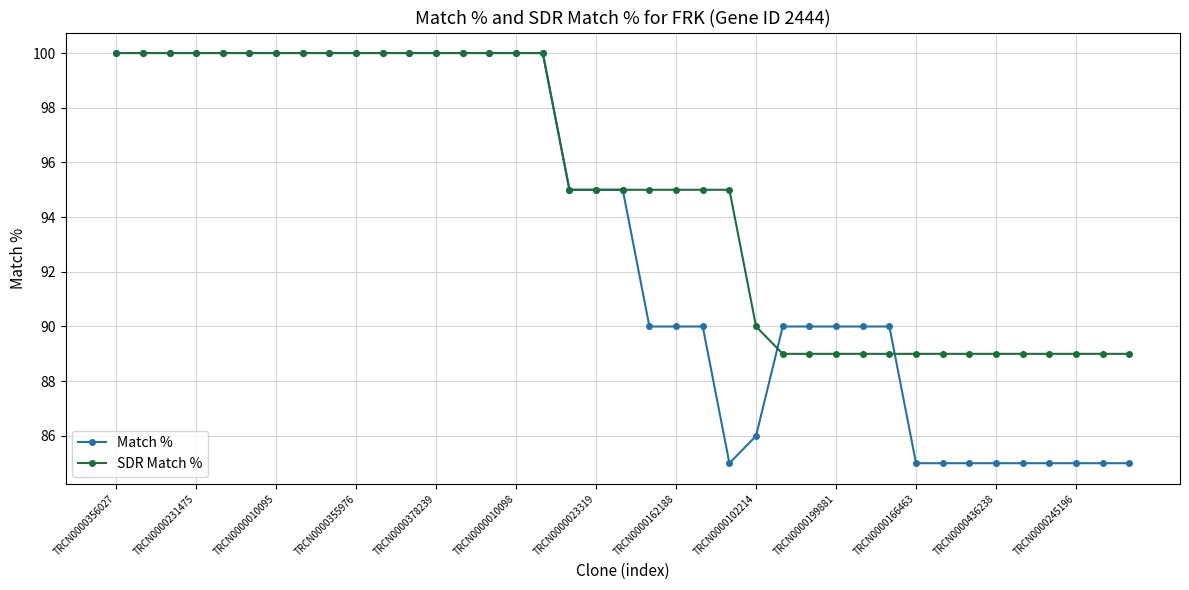

What is the maximum value for Match %?

100